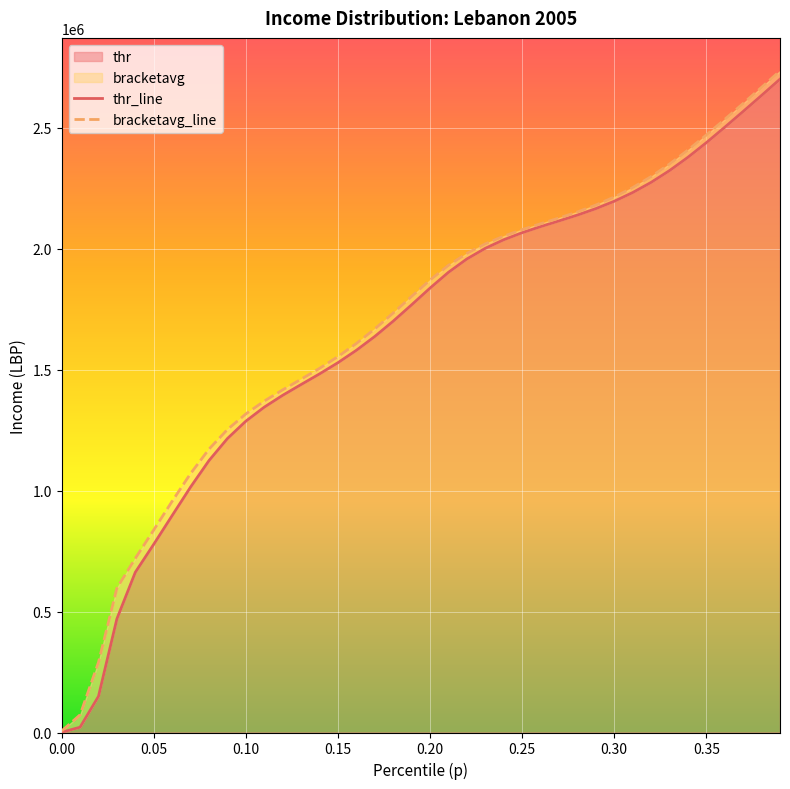

What is the maximum value for thr?

2701017.5